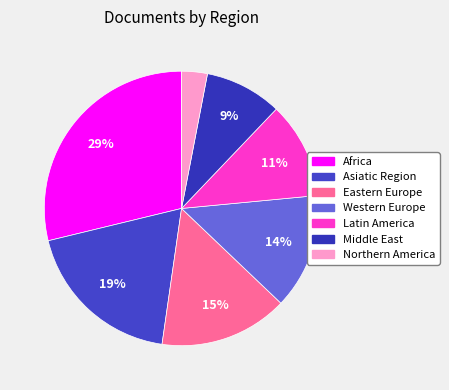

Which slice is the largest?

Africa